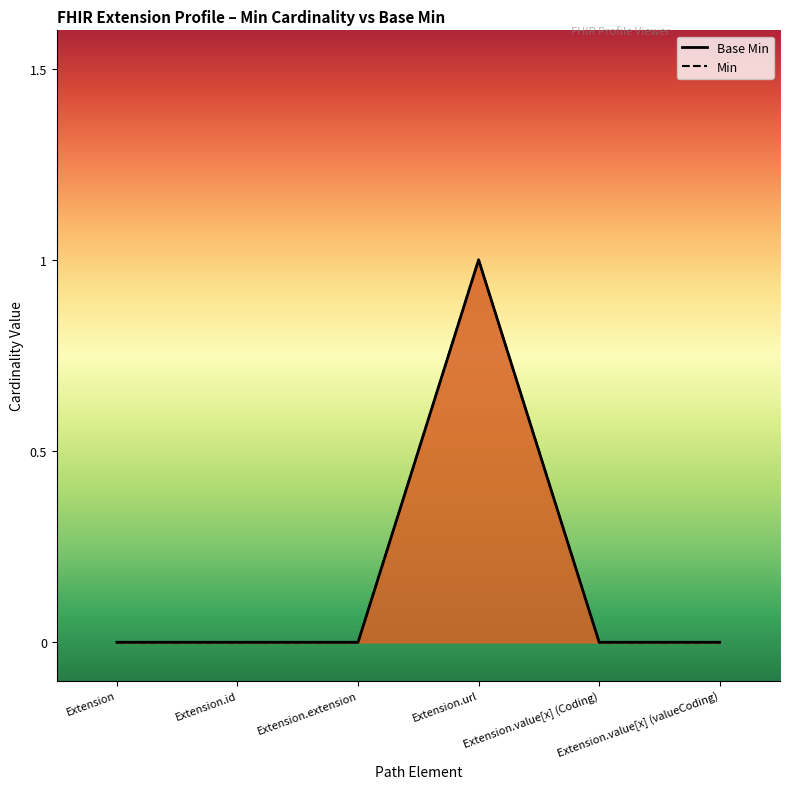

True or false: there are more than 1 points higher than both neighbors.

False